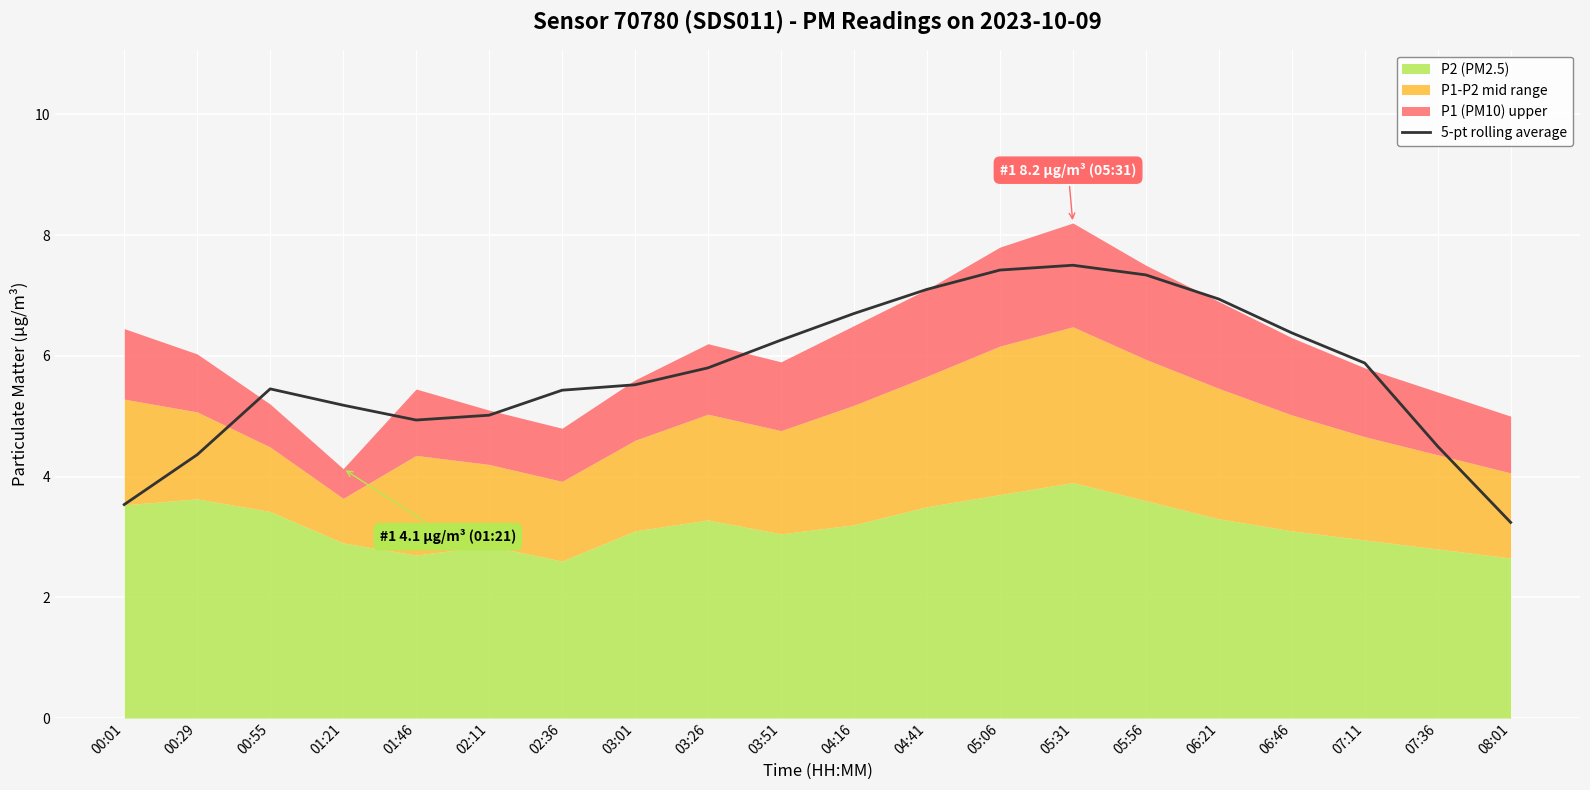

Where does the data first go above 5?

00:55